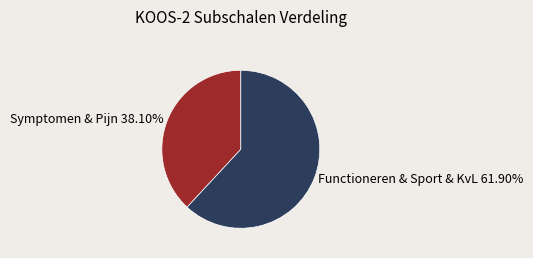

What is the ratio of the value at Functioneren & Sport & KvL 61.90% to the value at Symptomen & Pijn 38.10%?

1.6